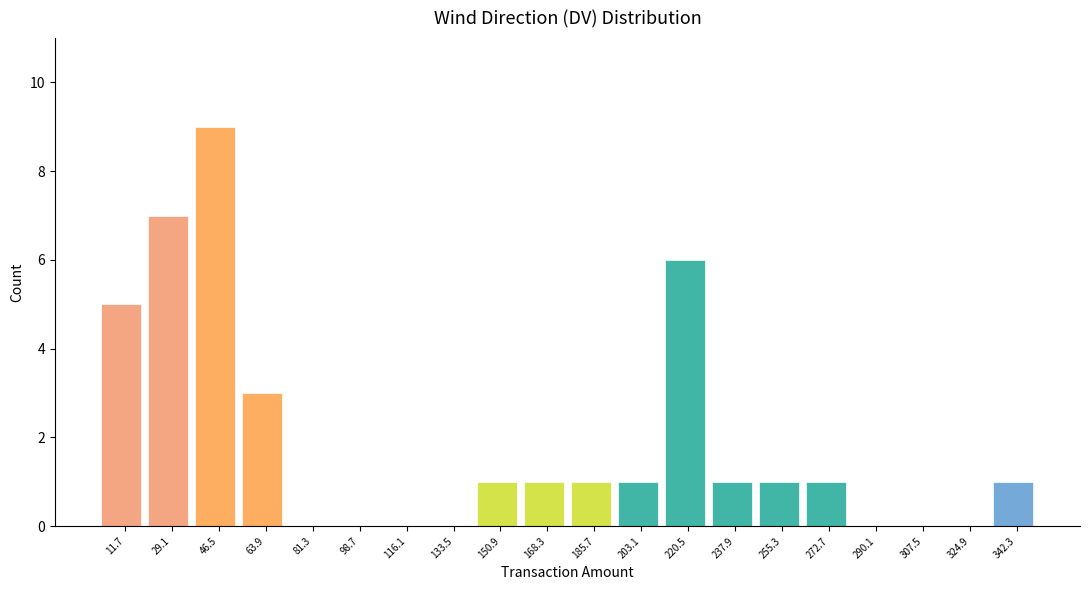

Reading left to right, transcribe this chart: for each bar, give the range it covers on the x-axis and its height. Neither the bar edges nor the heights are printed on the chart, so give them approximately, as read against the axes.

3.0 to 20.4: 5
20.4 to 37.8: 7
37.8 to 55.2: 9
55.2 to 72.6: 3
72.6 to 90.0: 0
90.0 to 107.4: 0
107.4 to 124.8: 0
124.8 to 142.2: 0
142.2 to 159.6: 1
159.6 to 177.0: 1
177.0 to 194.4: 1
194.4 to 211.8: 1
211.8 to 229.2: 6
229.2 to 246.6: 1
246.6 to 264.0: 1
264.0 to 281.4: 1
281.4 to 298.8: 0
298.8 to 316.2: 0
316.2 to 333.6: 0
333.6 to 351.0: 1